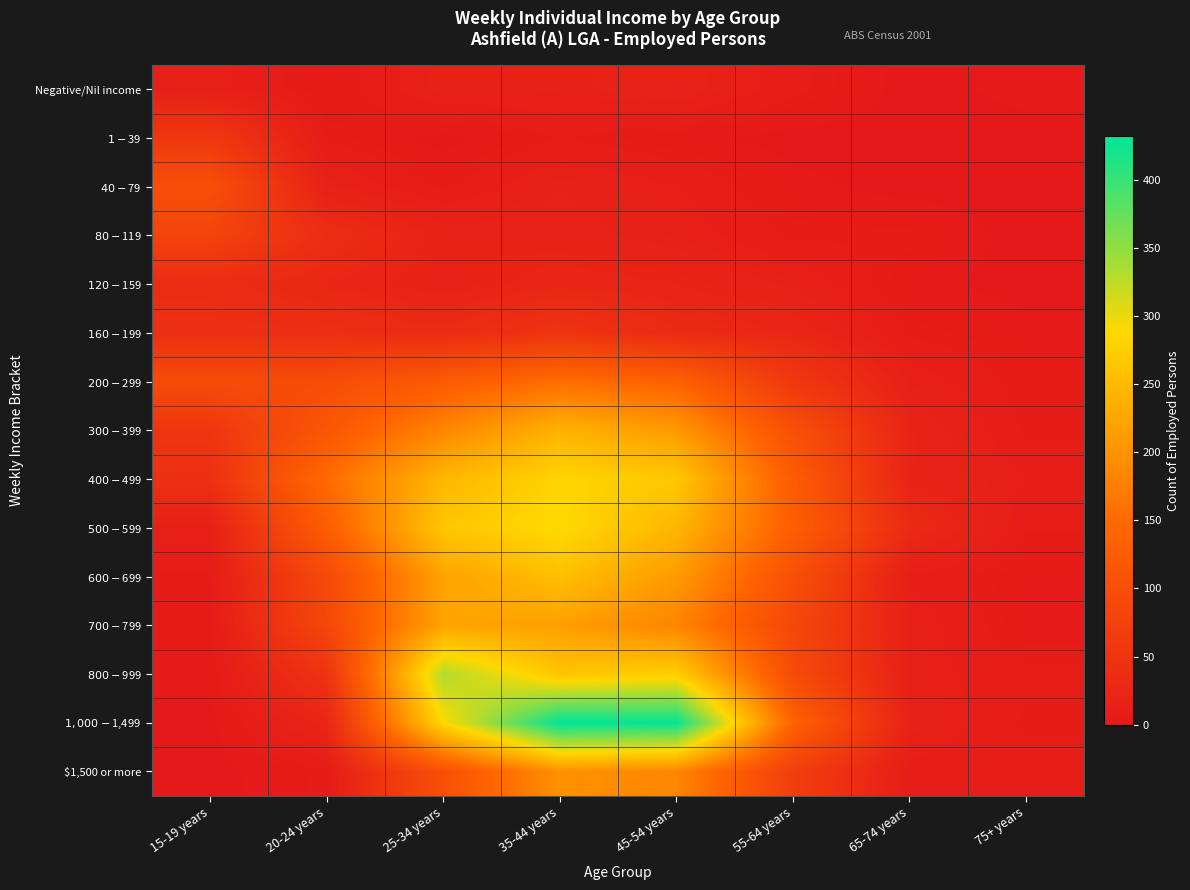

At which category does the chart reach its peak across all series?

35-44 years